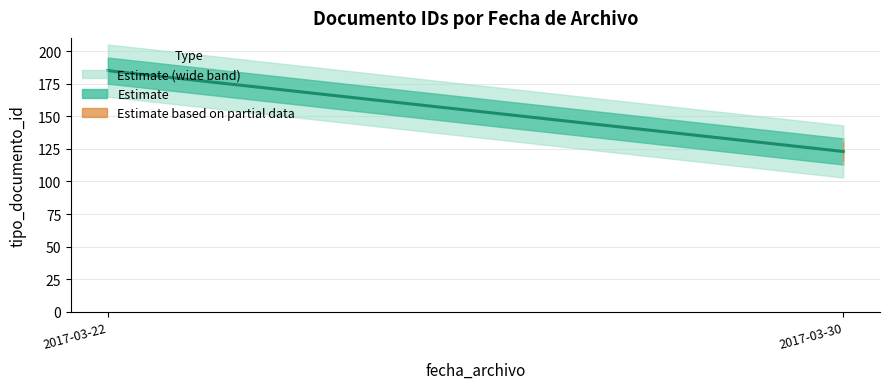

At which label is the value closest to 154?

2017-03-22